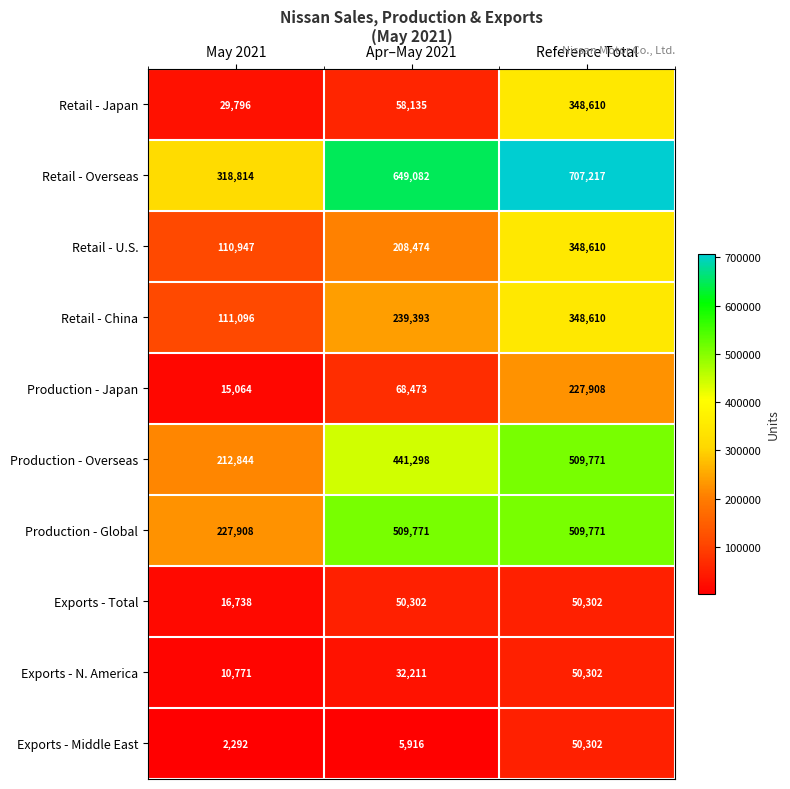

How many values in the Exports - Total series are below 50302?

1